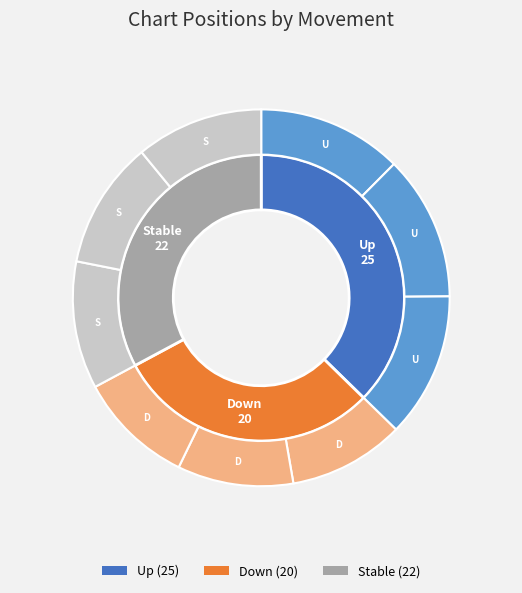

To the nearest percent, what percentage of the pie is up?

37%